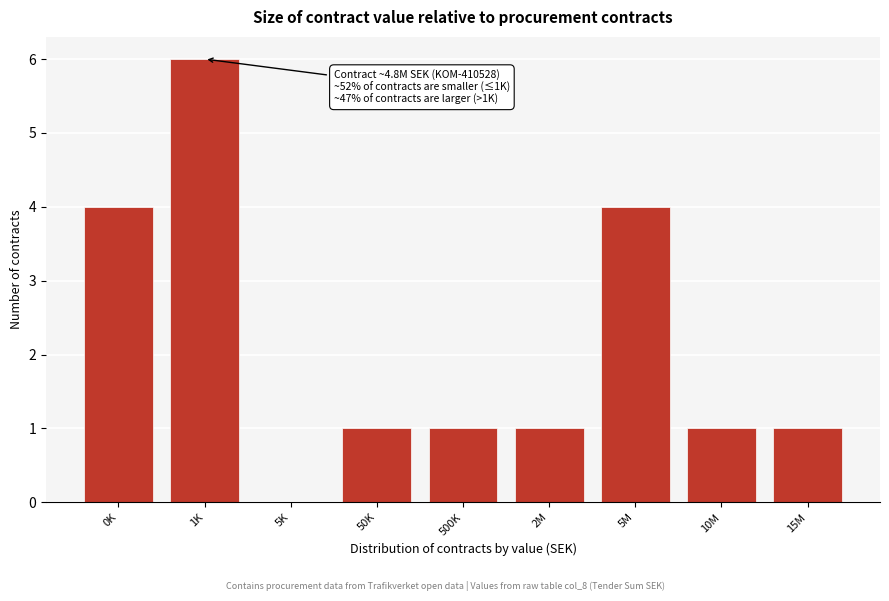

Reading left to right, list all the values displayed in this chart.

0K=4	1K=6	5K=0	50K=1	500K=1	2M=1	5M=4	10M=1	15M=1